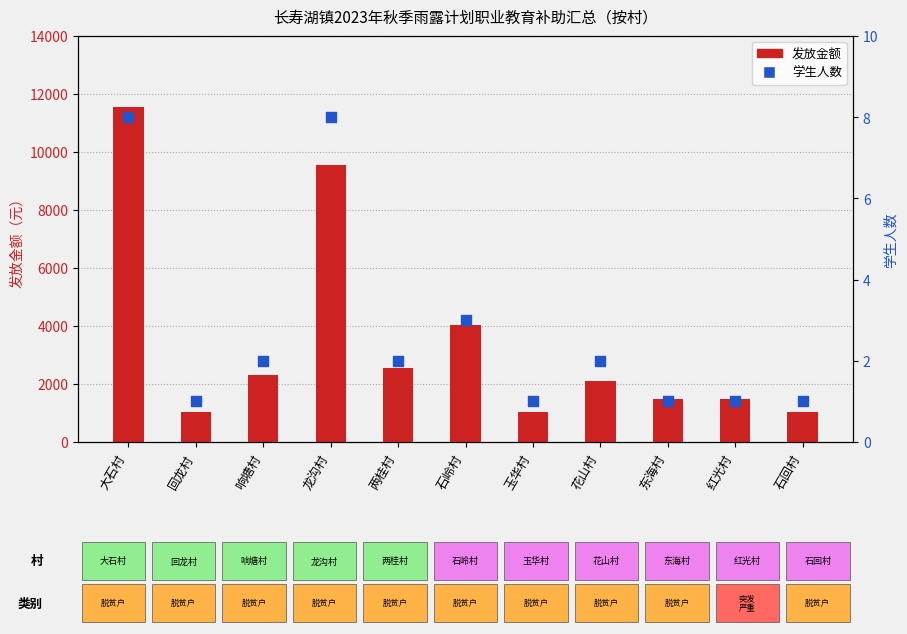

Which series reaches the minimum Y coordinate?

学生人数